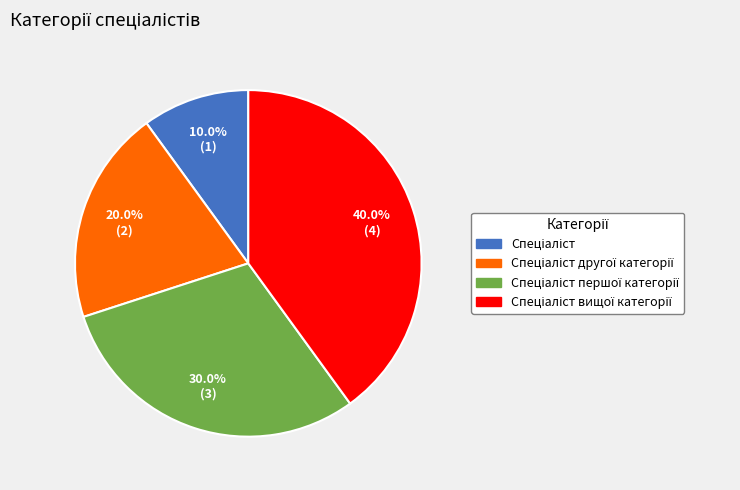

Is there any slice that represents more than half of the pie?

No